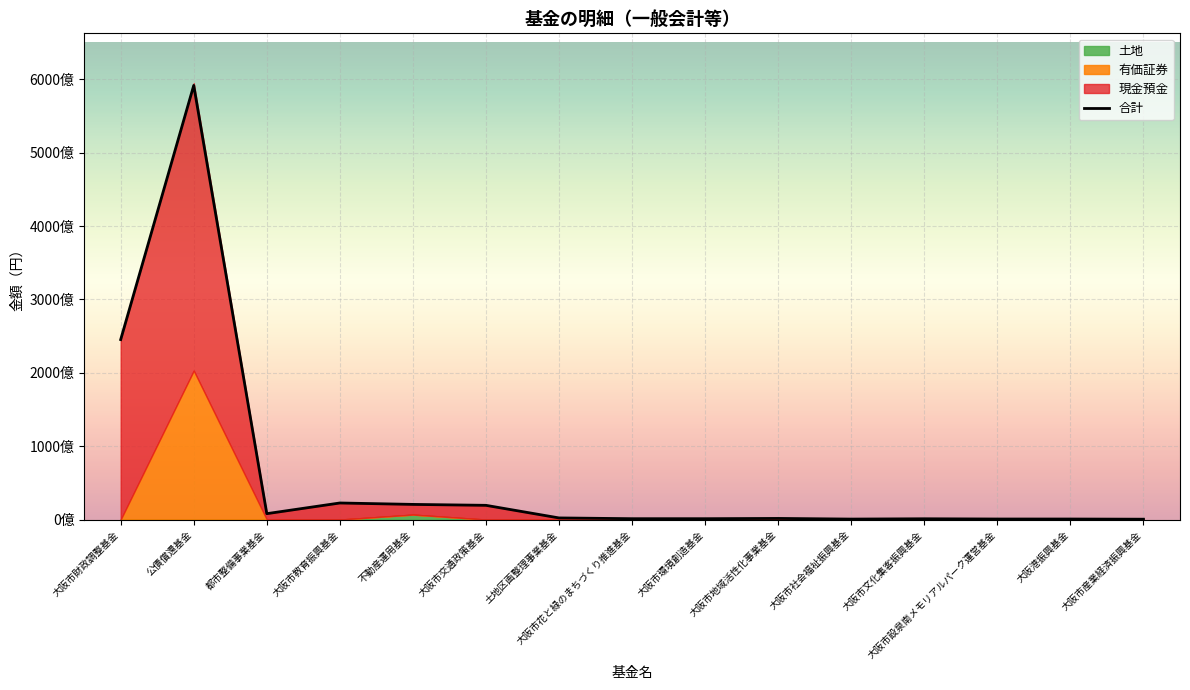

Which series has the largest total across all categories?

合計